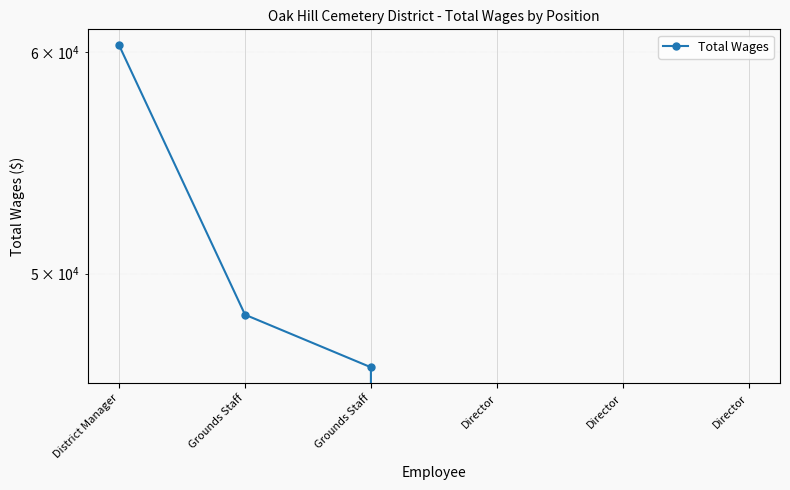

Which has a higher value, Director or Director?

Director